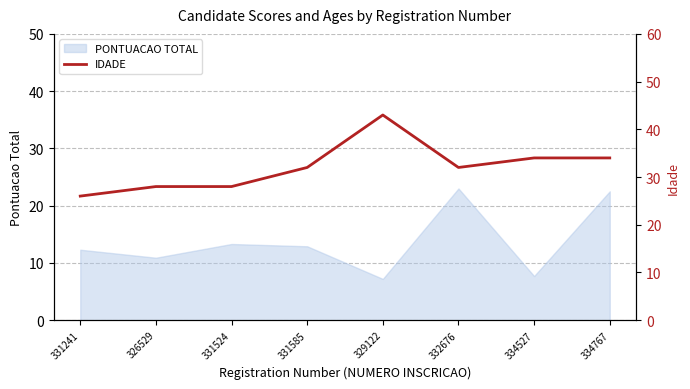

Count the number of categories in the chart.

8